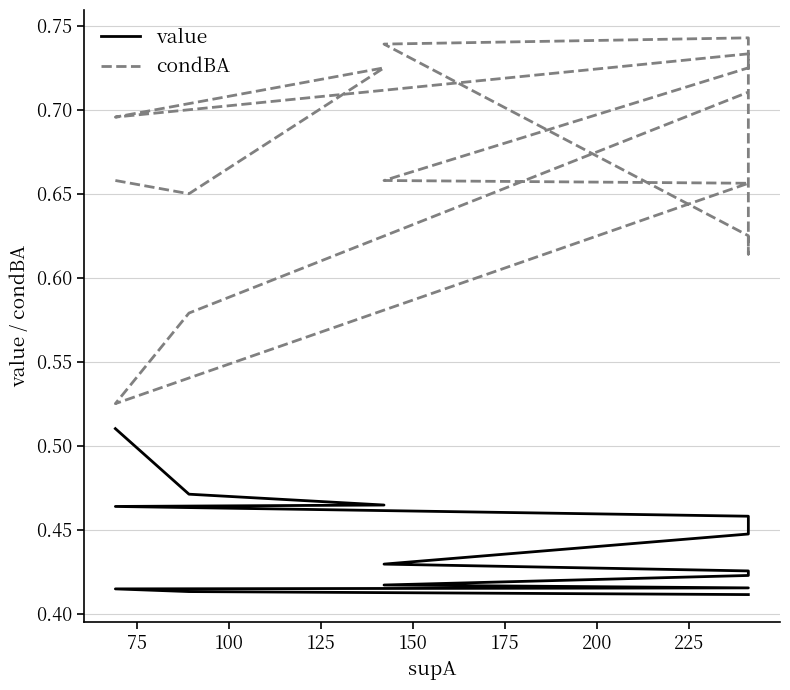

How many series are shown in this chart?

2